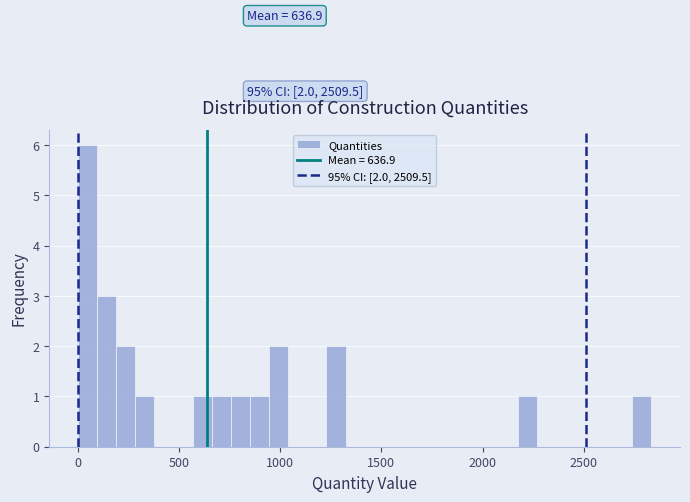

Around what value on the x-axis is the tallest bar? Give the approximate position of its centre, as read against the axis.

50